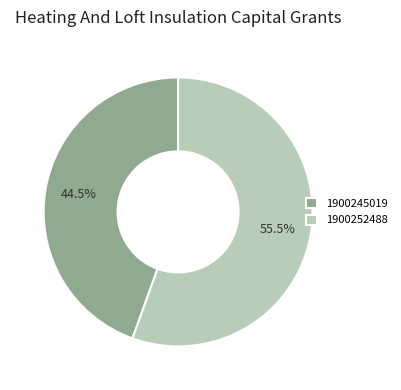

Rank the categories by value from highest to lowest.

1900252488, 1900245019